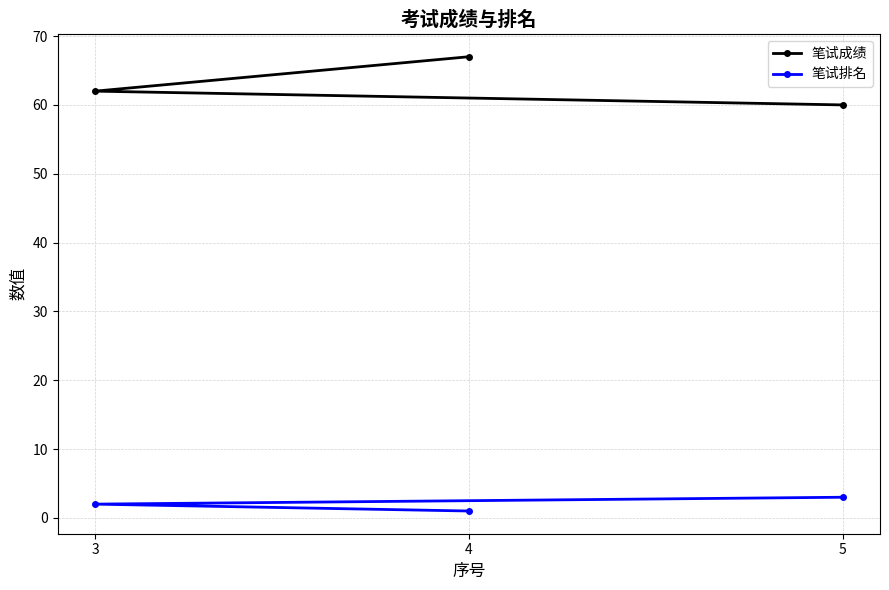

What are all the series names shown in the legend?

笔试成绩, 笔试排名